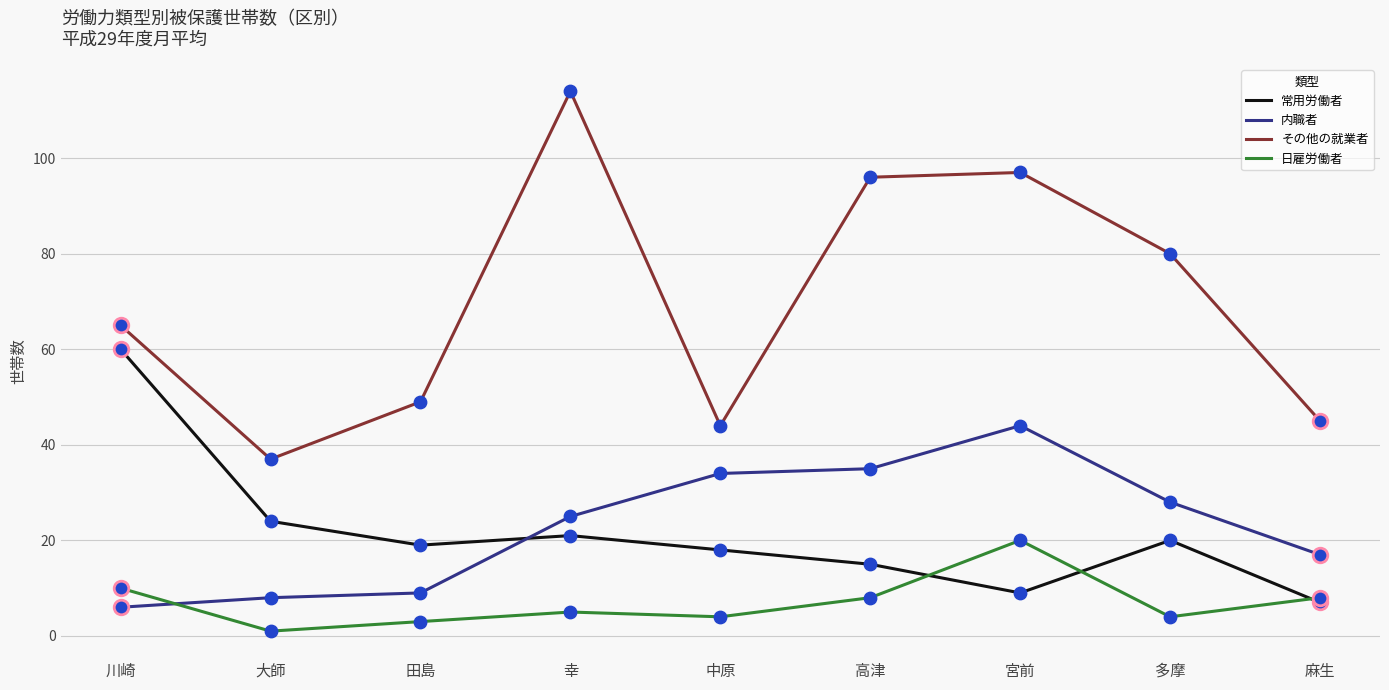

Which series has the largest range (max minus min)?

その他の就業者